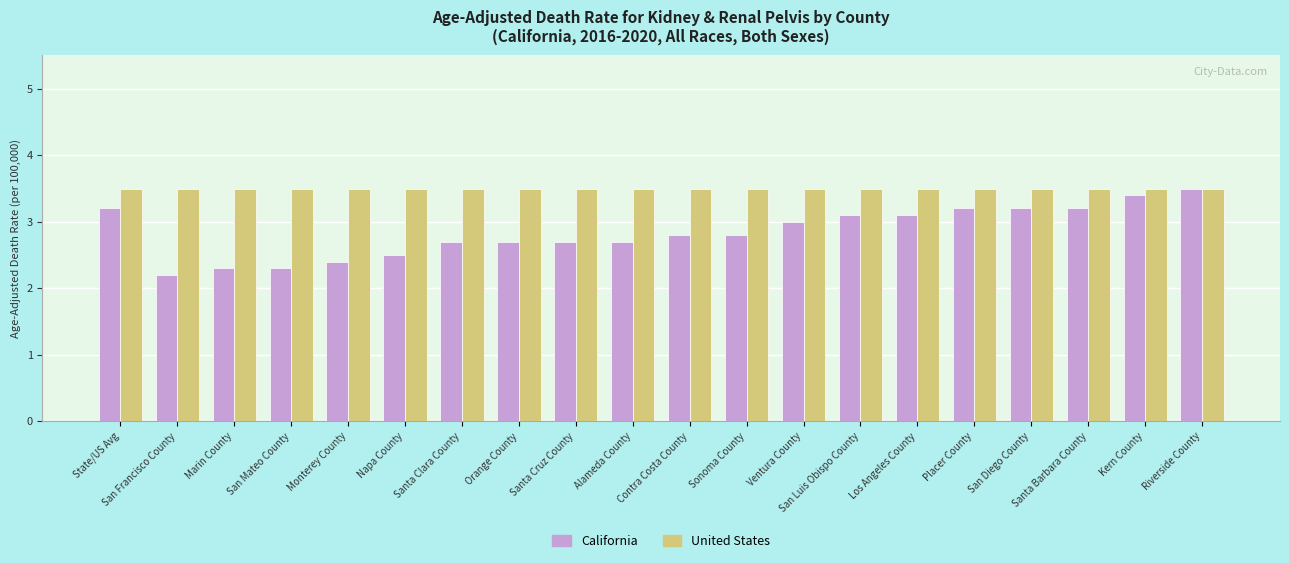

At which label does California reach its minimum?

San Francisco County